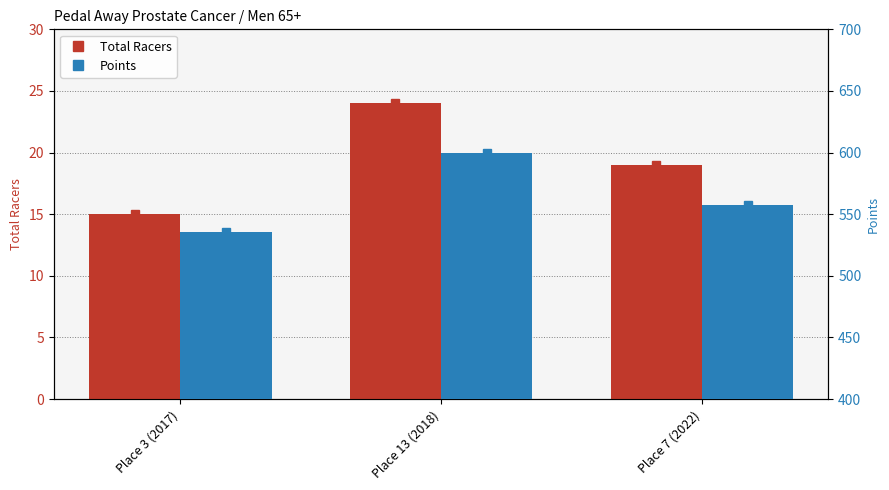

What is the sum of the Total Racers values at Place 7 (2022) and Place 13 (2018)?

43.0